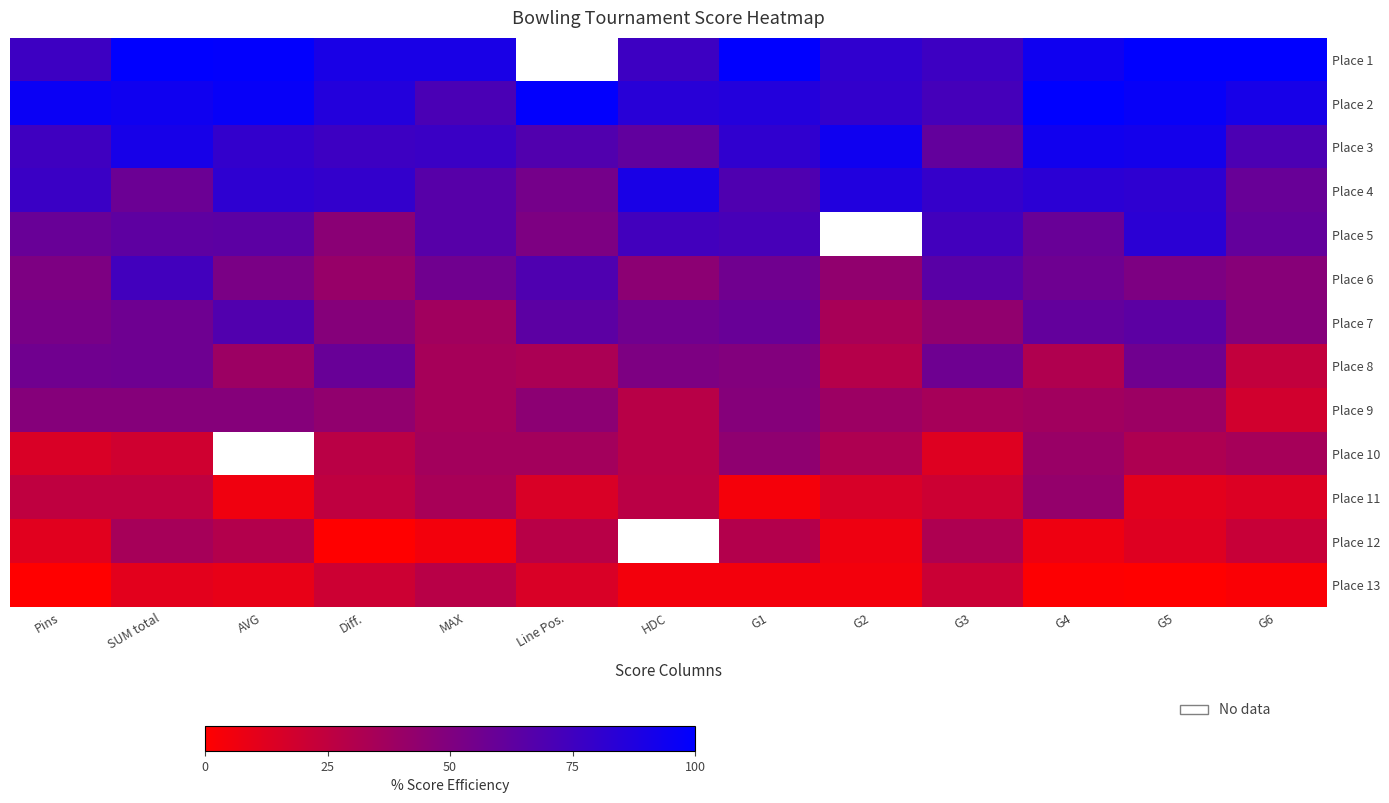

What is the difference between the maximum and minimum values in the Place 12 series?

35.0